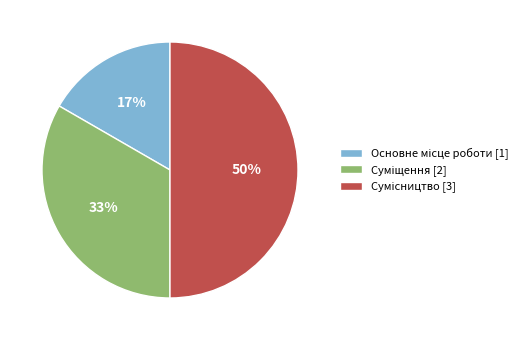

To the nearest percent, what is the average slice percentage?

33%